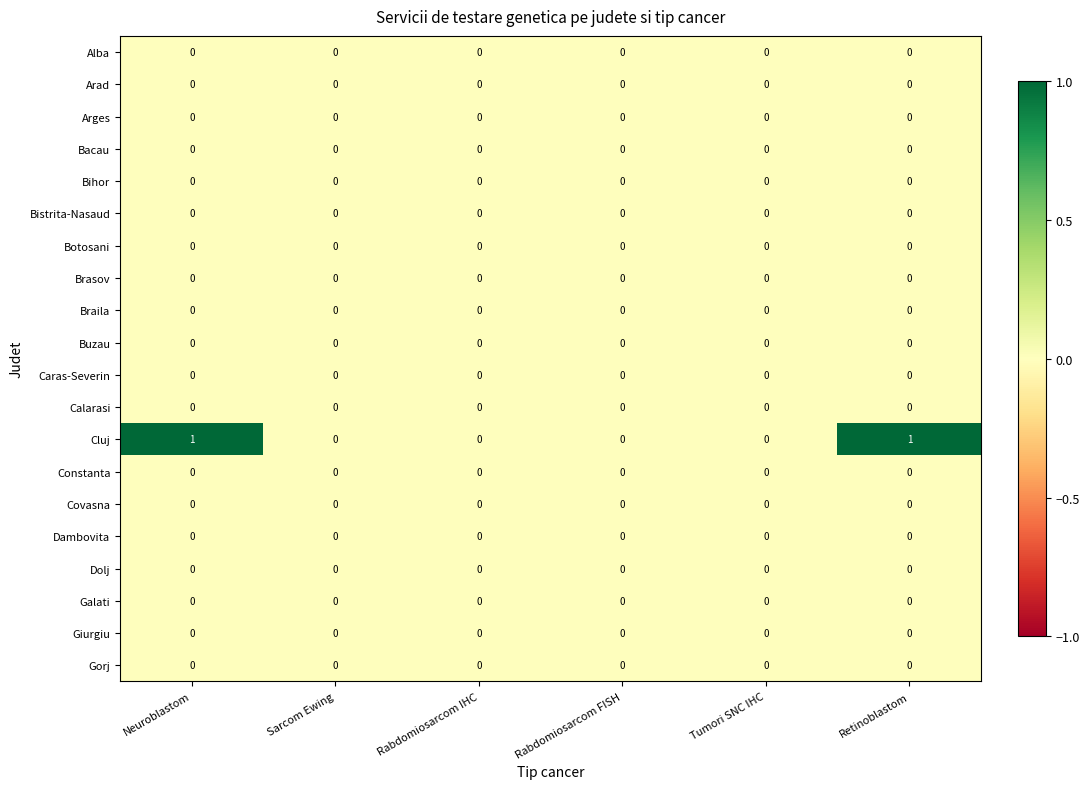

What is the spread (max minus min) of values at Neuroblastom?

1